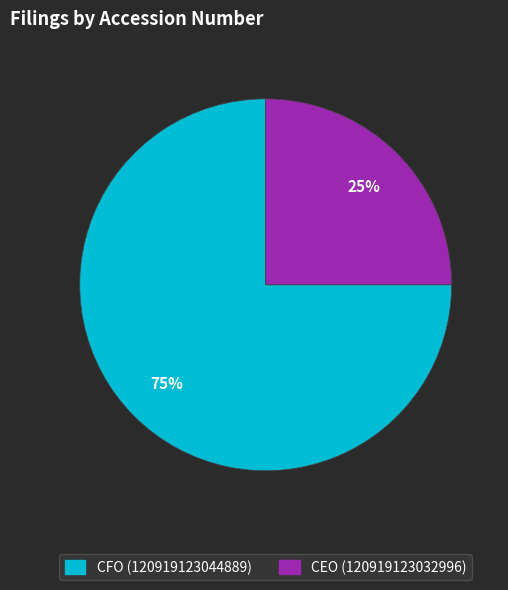

To the nearest percent, what is the difference between the CEO (120919123032996) and CFO (120919123044889) slice percentages?

50%